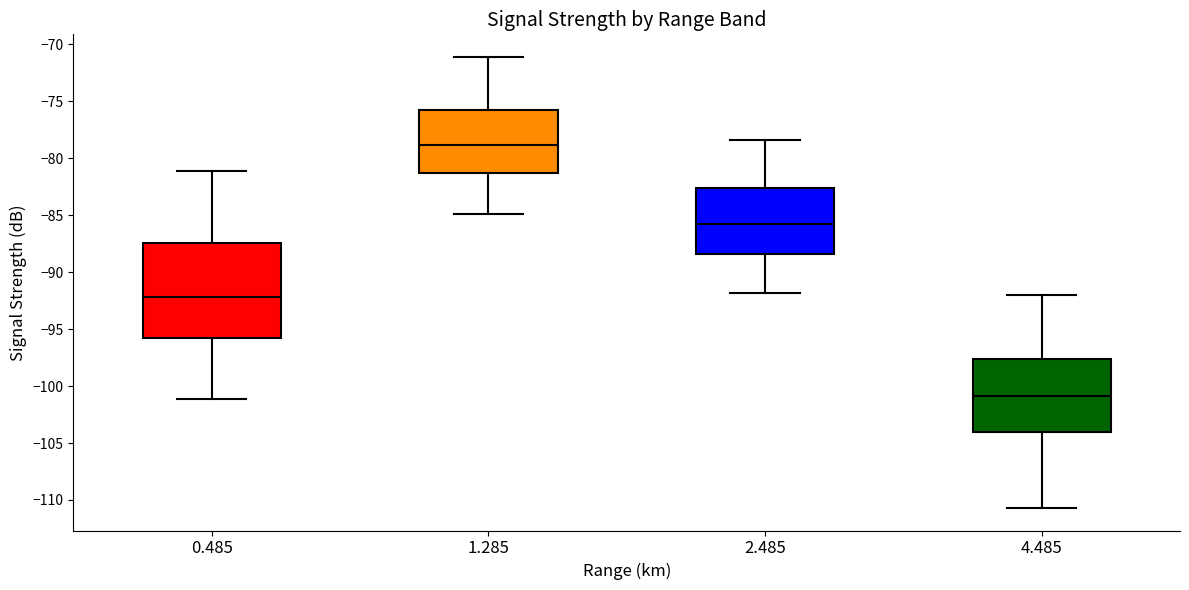

Which box's median line is the highest?

1.285